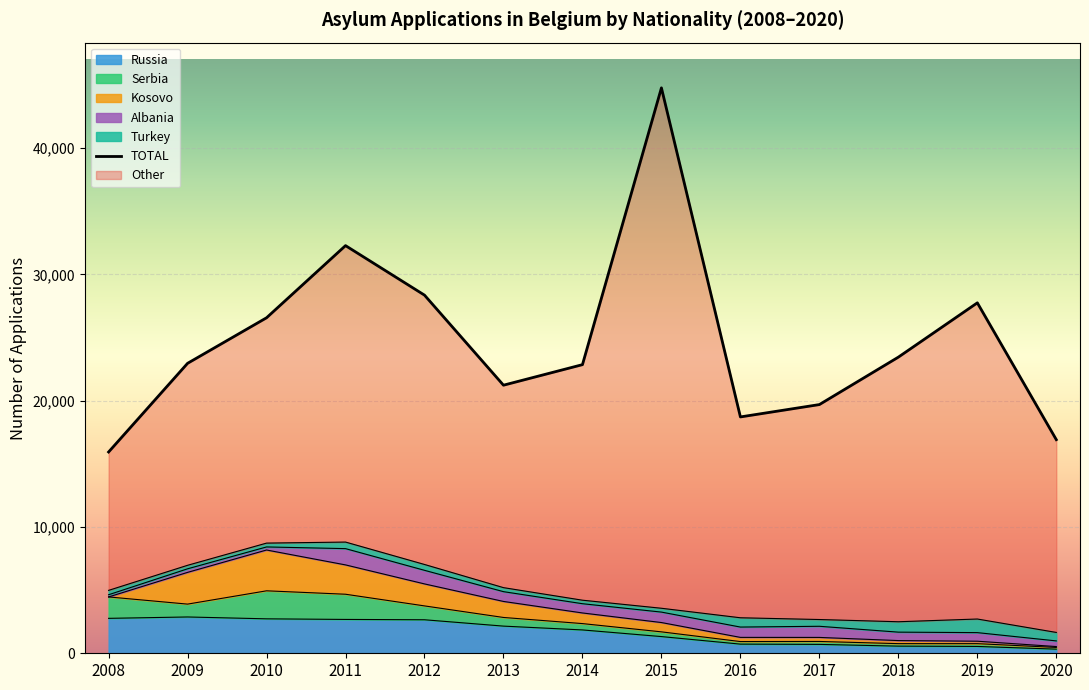

Reading left to right, list all the values displayed in this chart.

2008=15934	2009=22954	2010=26559	2011=32271	2012=28351	2013=21222	2014=22848	2015=44760	2016=18710	2017=19688	2018=23443	2019=27742	2020=16910